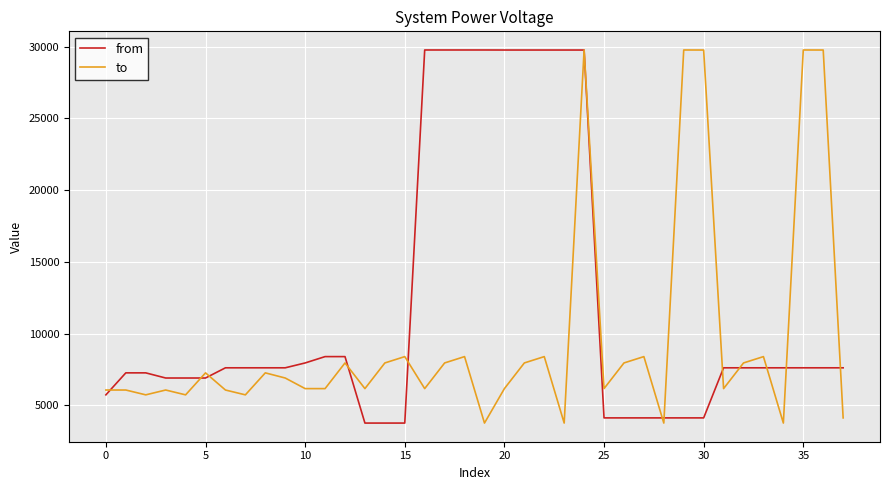

What is the highest value of the from series?

29773